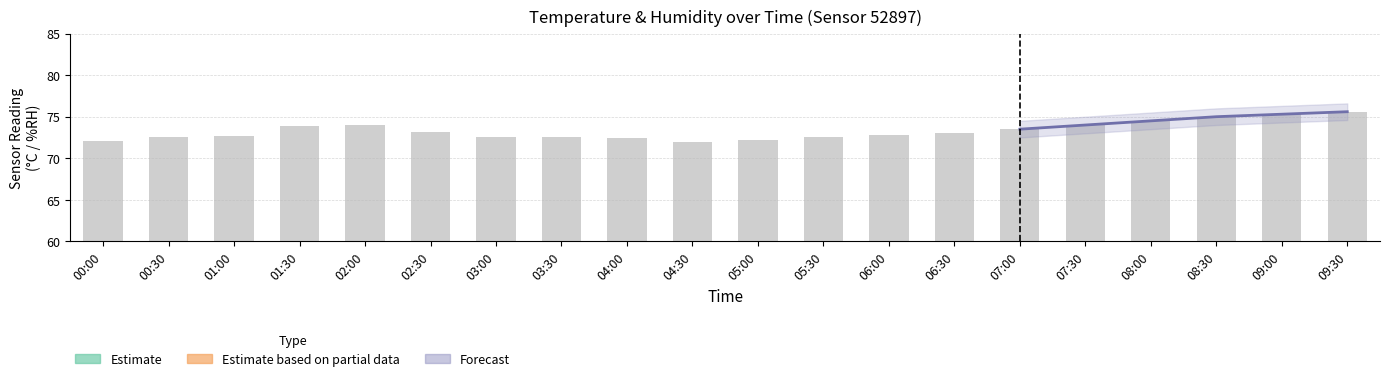

How many data points are above 73?

9